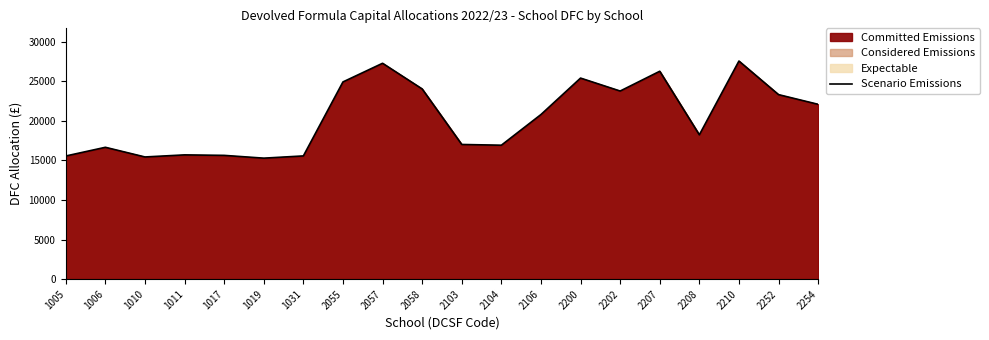

How many lines are shown in the chart?

1